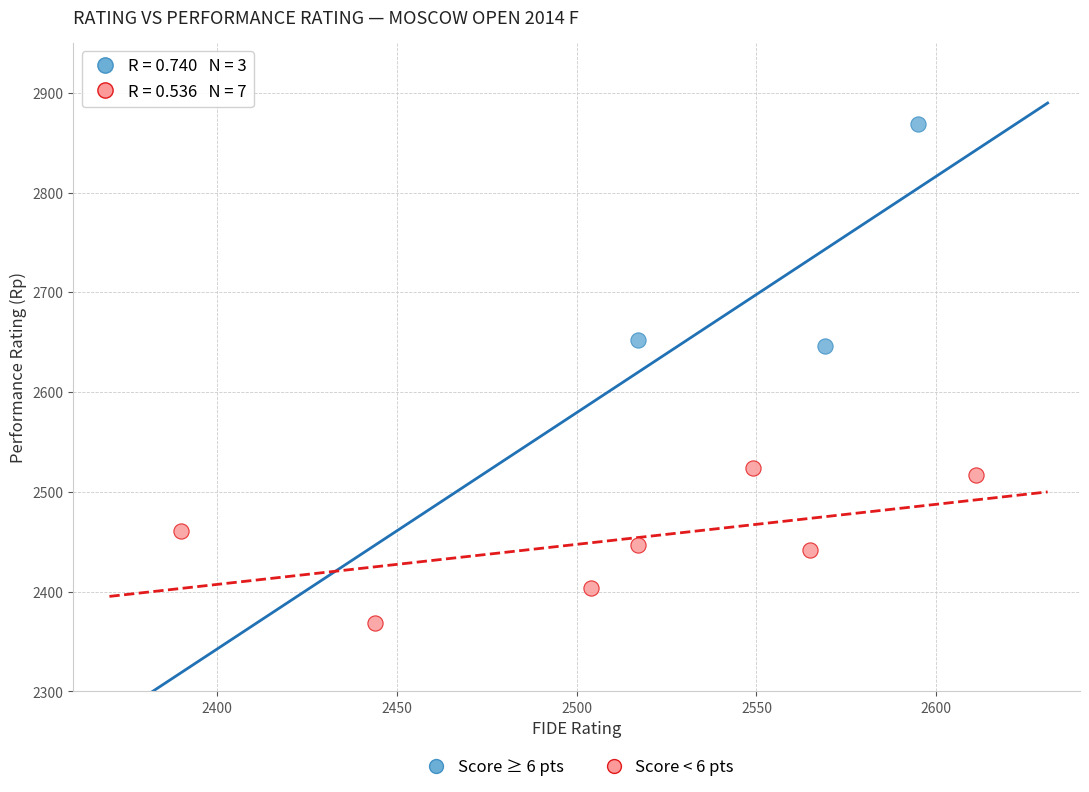

Which series reaches the minimum Y coordinate?

Score < 6 pts